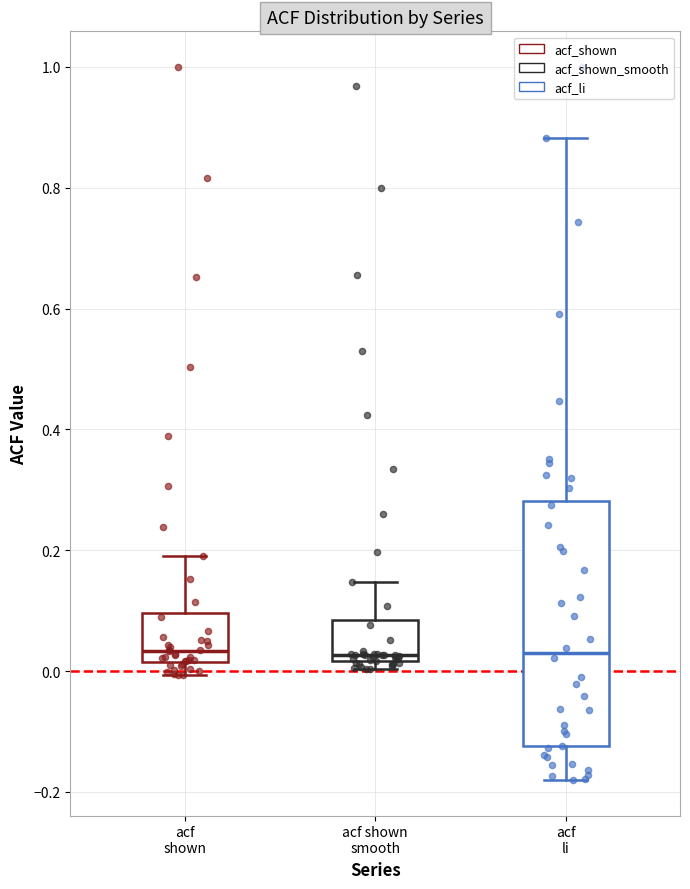

Which box is the tallest, from its lower edge to its upper edge?

acf li